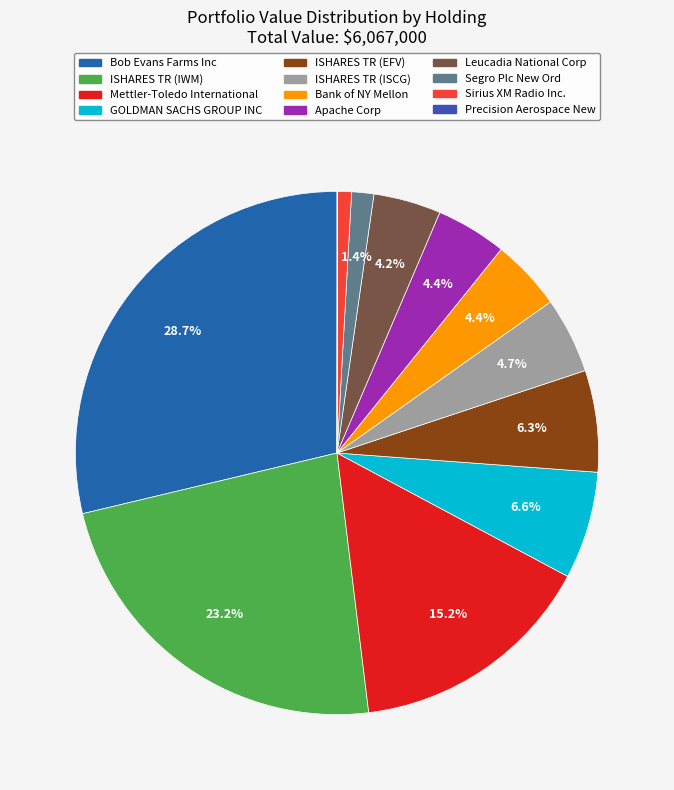

To the nearest percent, what is the average slice percentage?

8%